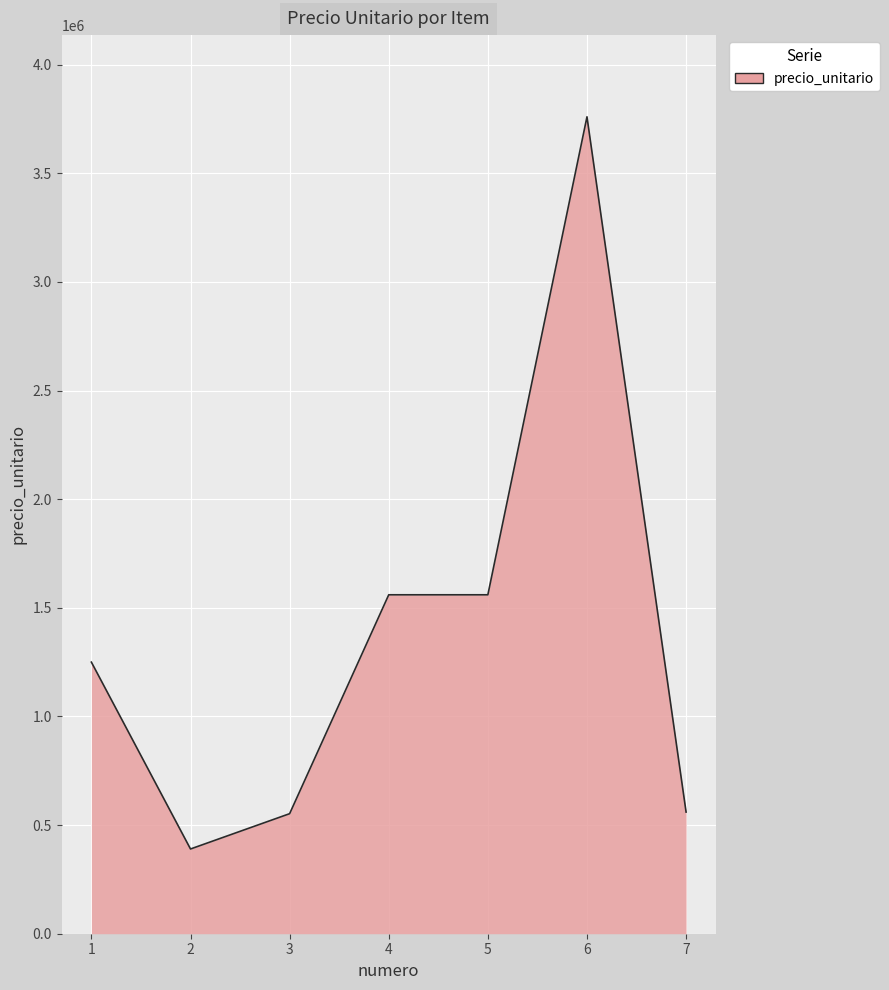

Is it true that the value at 1 is 1250000?

True